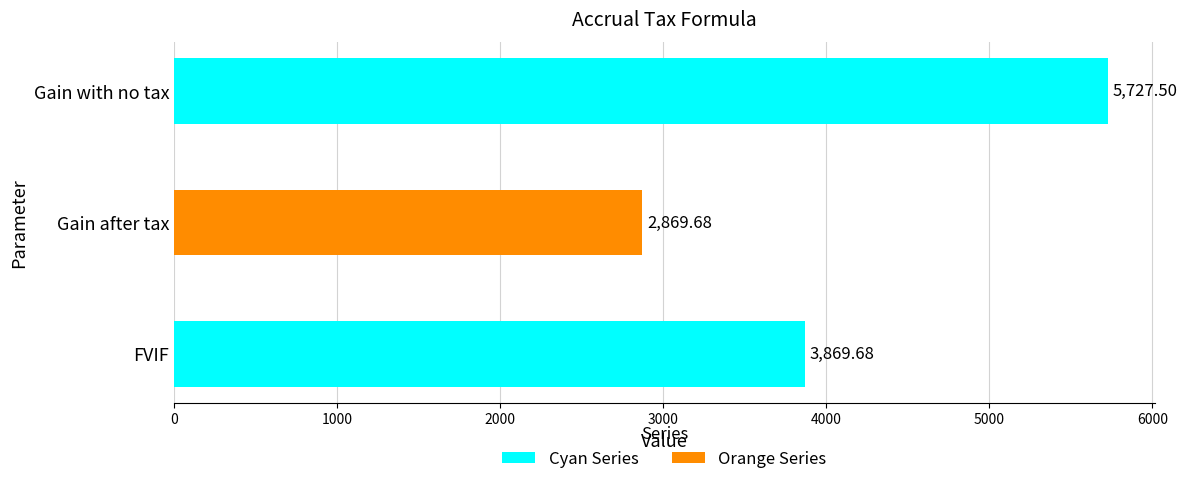

Which category has the lowest value in the Cyan Series series?

FVIF